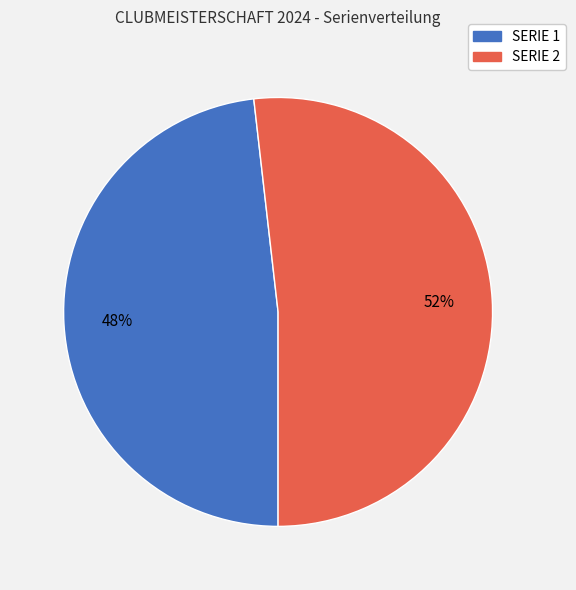

What is the largest slice in the pie chart?

SERIE 2